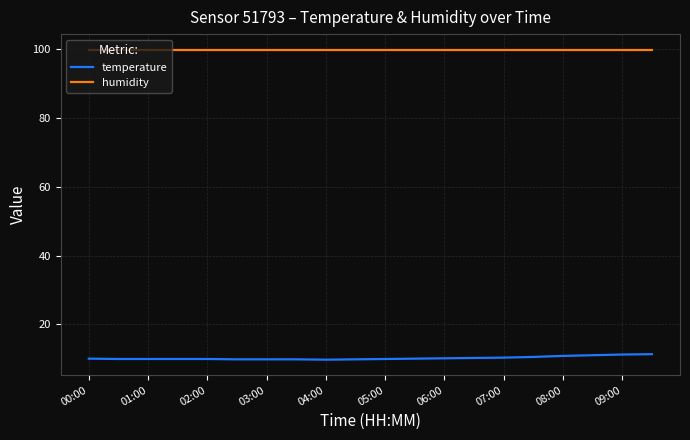

What is the sum of all humidity values?

1998.0